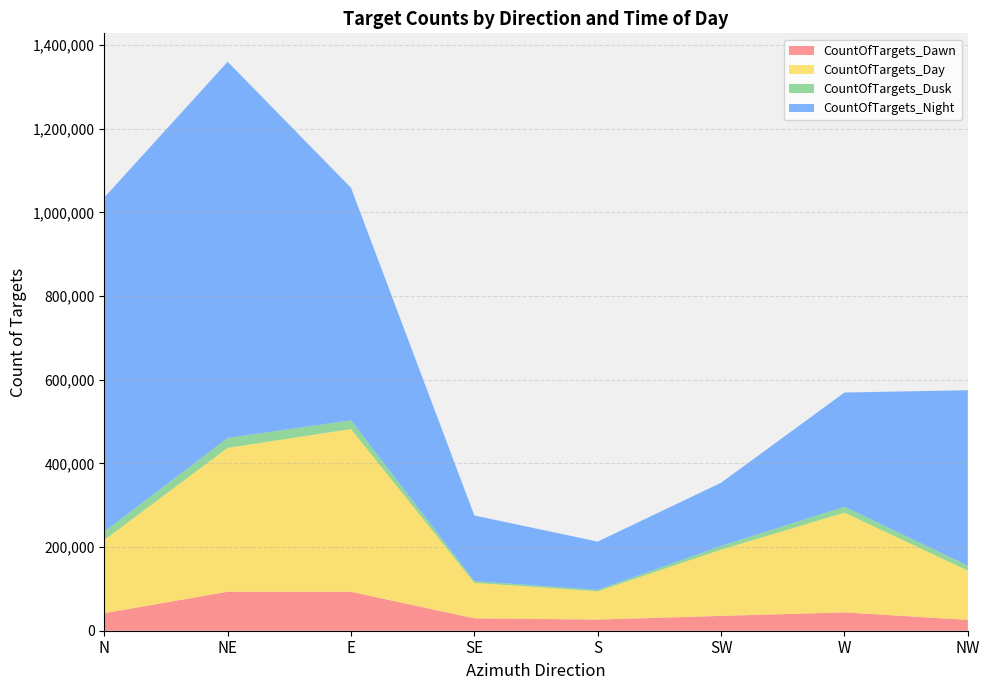

Reading left to right, extract all data points from this chart.

CountOfTargets_Dawn: N=41883	NE=93143	E=92991	SE=29542	S=26650	SW=35443	W=43882	NW=25810
CountOfTargets_Day: N=175241	NE=343921	E=388950	SE=84932	S=67685	SW=158321	W=238393	NW=117906
CountOfTargets_Dusk: N=19593	NE=23646	E=20937	SE=4068	S=3249	SW=8816	W=14163	NW=11719
CountOfTargets_Night: N=798711	NE=899111	E=555821	SE=156882	S=115464	SW=151146	W=272857	NW=419404